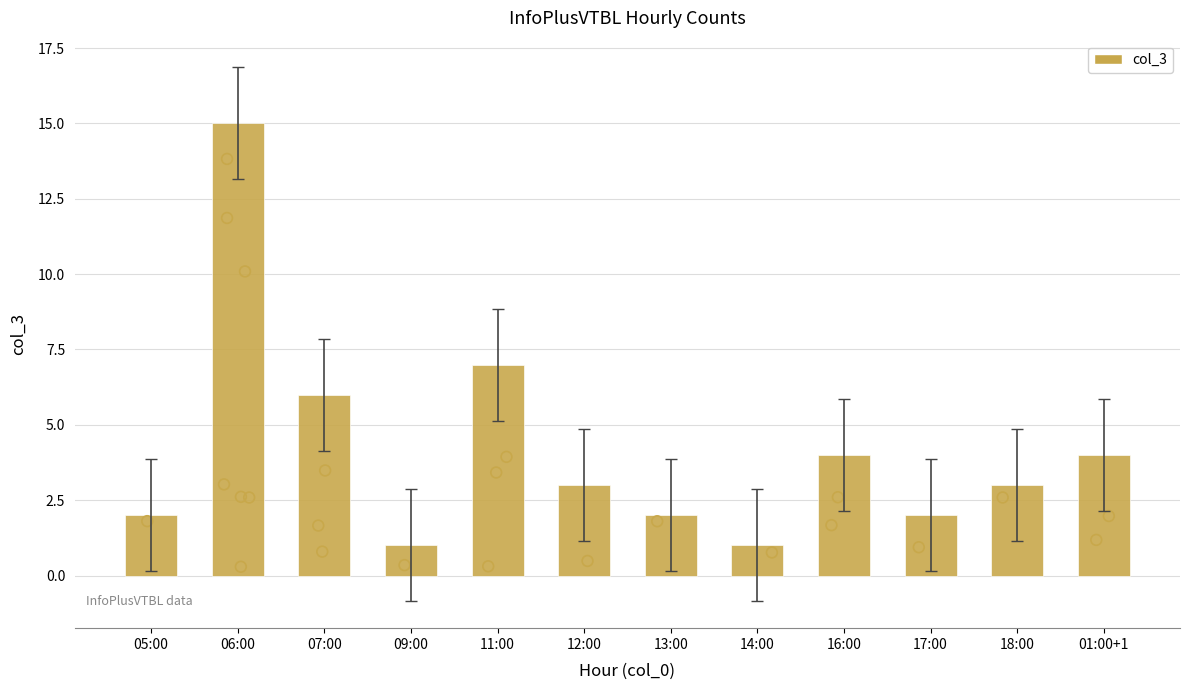

Which has a higher value, 18:00 or 07:00?

07:00